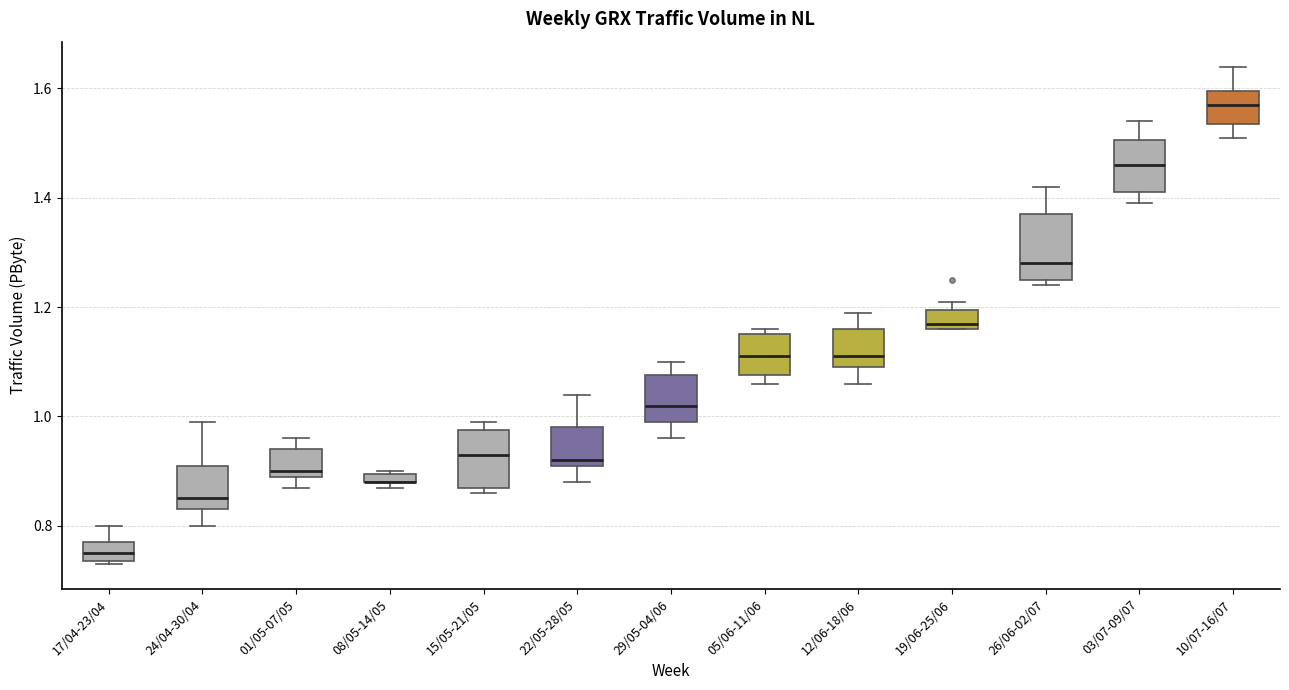

Where does the upper whisker of the box for 22/05-28/05 end on the y-axis? The values are not printed on the chart, so give them approximately, as read against the axis.

1.04